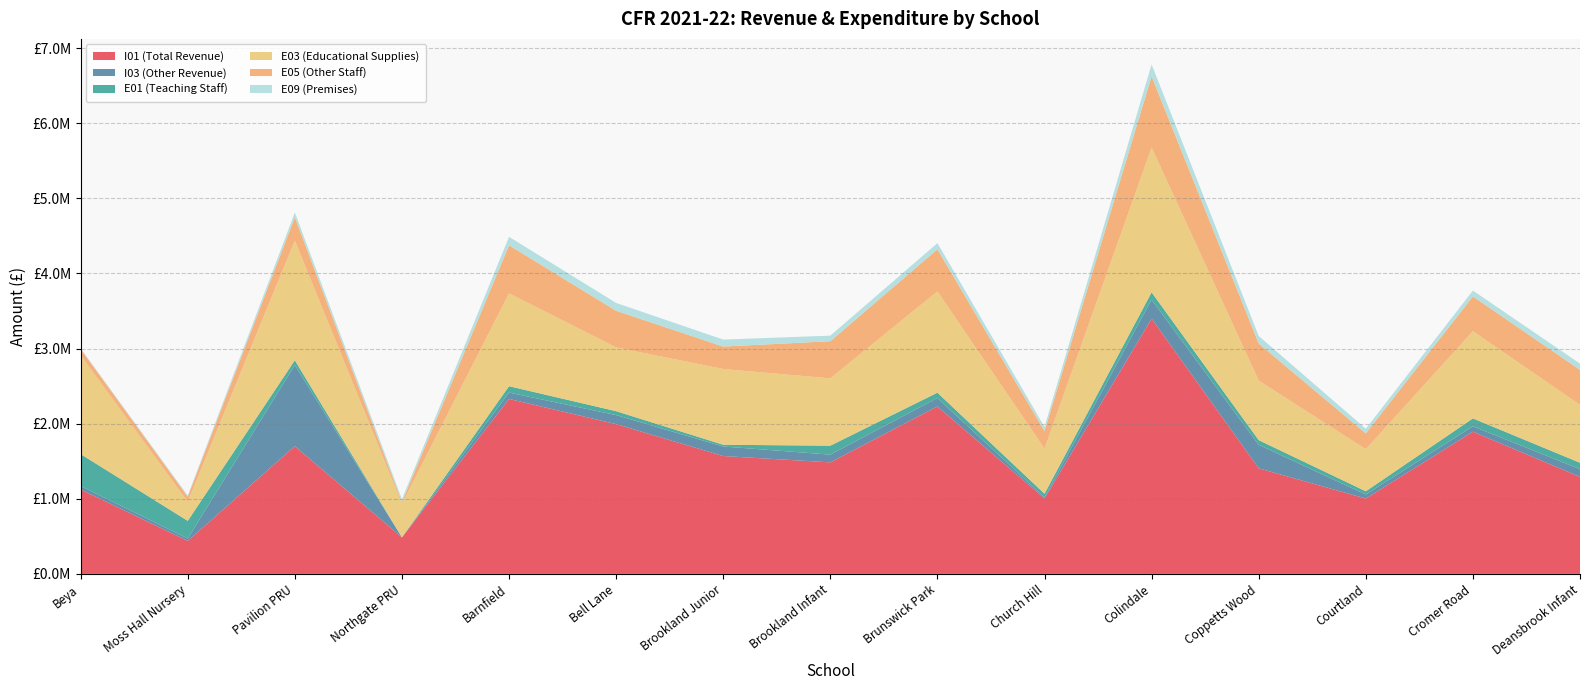

Reading left to right, transcribe all the data shown in this chart.

I01 (Total Revenue): 1123918.4	439322.5	1700136.6	486423.5	2329203.1	1994058.6	1569294.7	1485006.2	2228919.7	1004452.2	3398279.4	1405782.6	1003027.0	1892962.0	1291683.5
I03 (Other Revenue): 46448.0	32357.7	1080223.2	0.0	85020.4	120515.2	127170.1	102804.8	113343.7	13904.9	252547.7	312905.7	54181.0	72307.0	102952.2
E01 (Teaching Staff): 424669.1	234537.9	63642.1	0.0	84772.0	51899.0	22842.2	119584.3	70380.0	48771.8	98350.2	61873.9	42813.0	105045.0	85030.5
E03 (Educational Supplies): 1314308.6	253042.3	1593532.5	446778.1	1236138.2	848747.3	1008115.2	895727.7	1348183.9	599439.6	1926783.7	792840.8	559684.7	1160485.0	770482.0
E05 (Other Staff): 85635.4	69581.8	311728.5	24920.5	640141.2	487757.0	299353.5	494600.0	561104.0	235290.3	949007.3	494228.5	210894.1	463885.0	466358.2
E09 (Premises): 7601.8	14966.3	62335.3	36519.9	112581.2	104412.7	92809.7	74426.4	81835.3	54890.9	158500.3	99349.7	62212.1	77678.0	83295.4